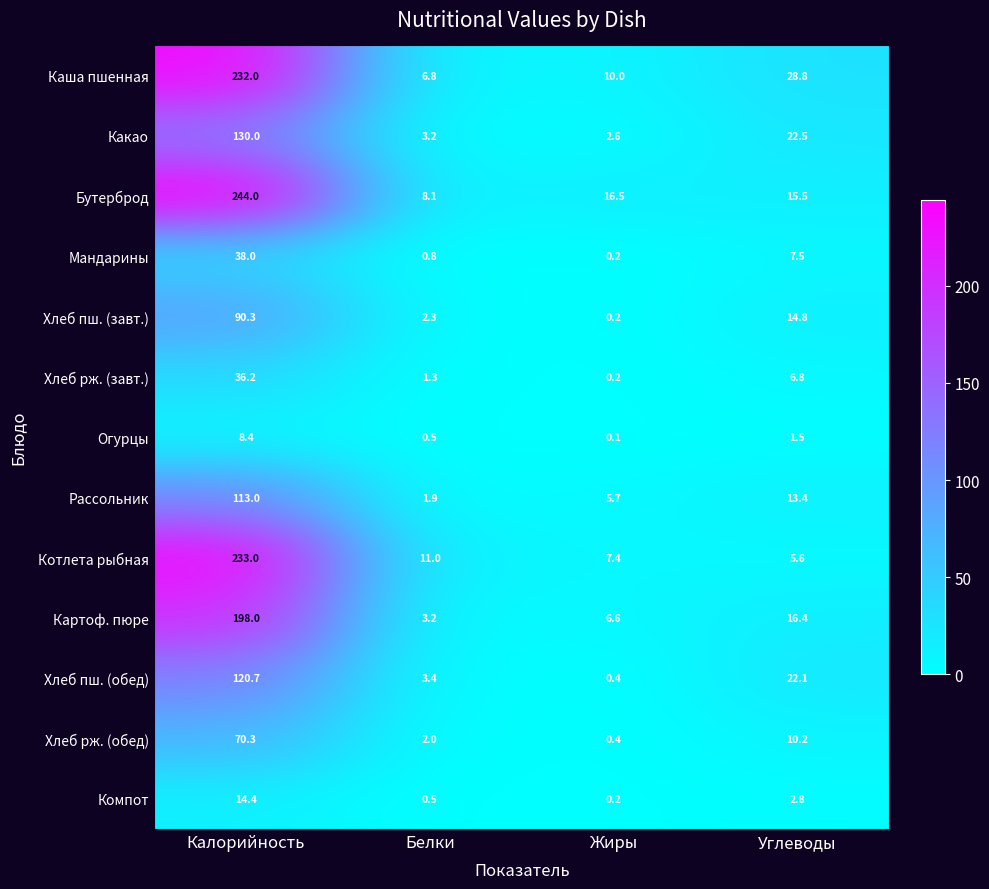

Which label corresponds to the largest value in the chart?

Калорийность